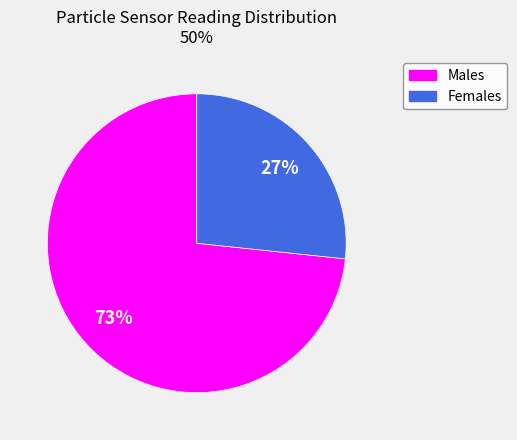

To the nearest percent, what percentage of the pie is Males?

73%